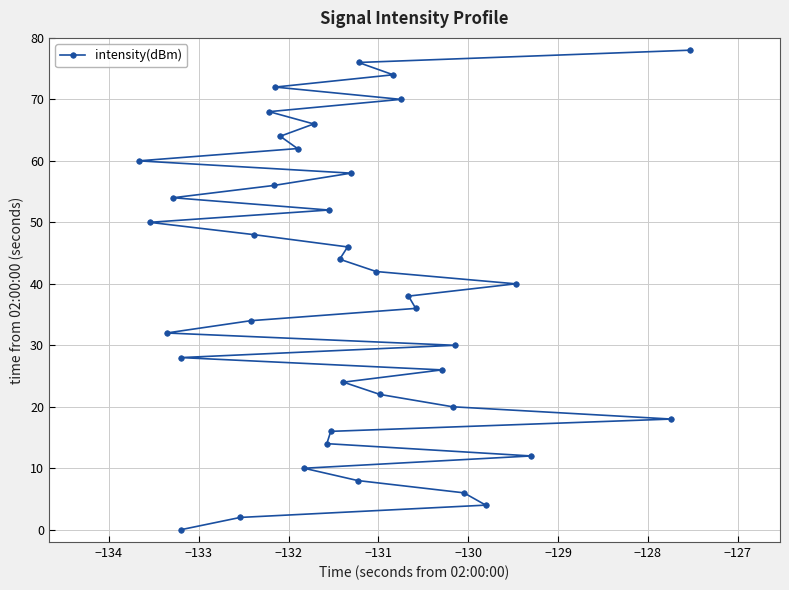

What is the average value?

39